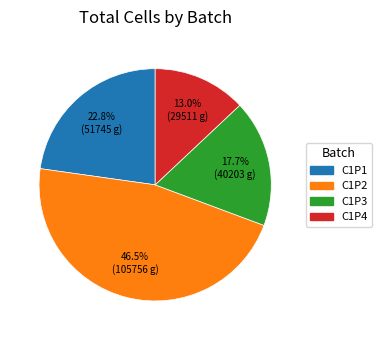

What percentage is NOT represented by C1P4?

87.0%